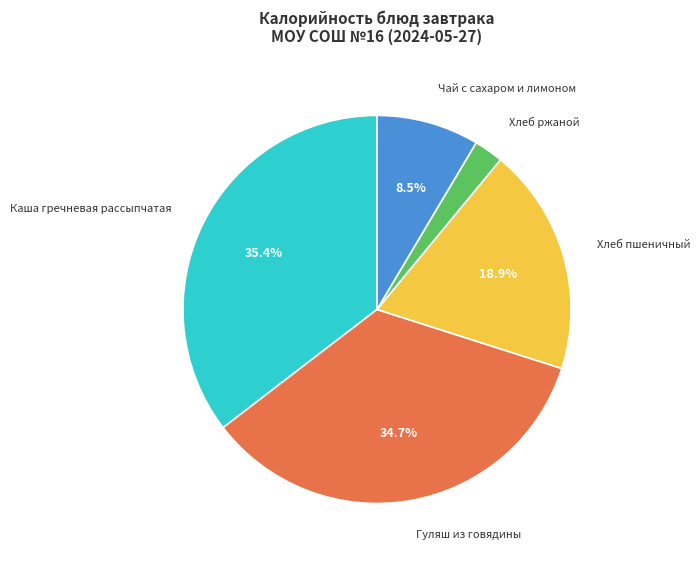

How many slices are in this pie chart?

5